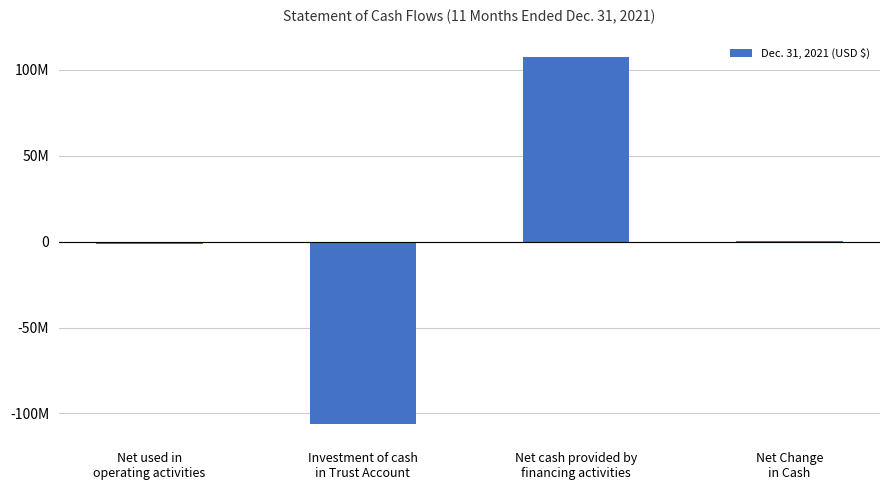

What is the difference between the second highest and second lowest values?

1665657